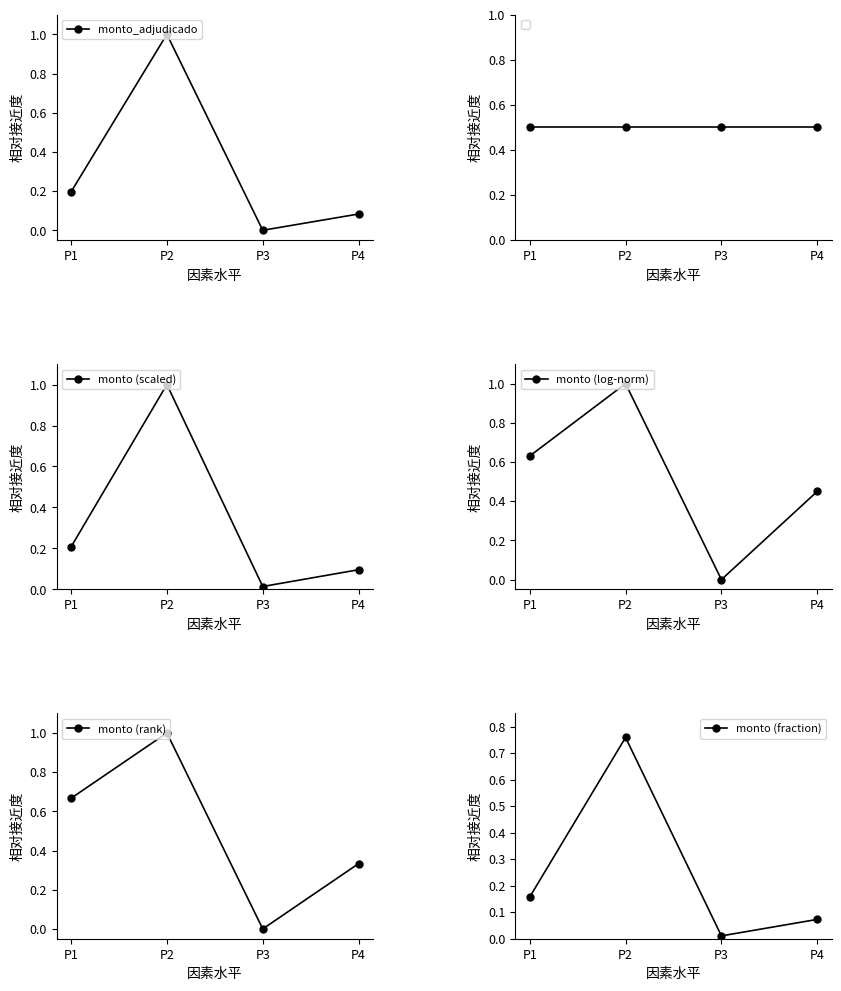

What is the sum of the monto (fraction) values at P2 and P4?

0.8